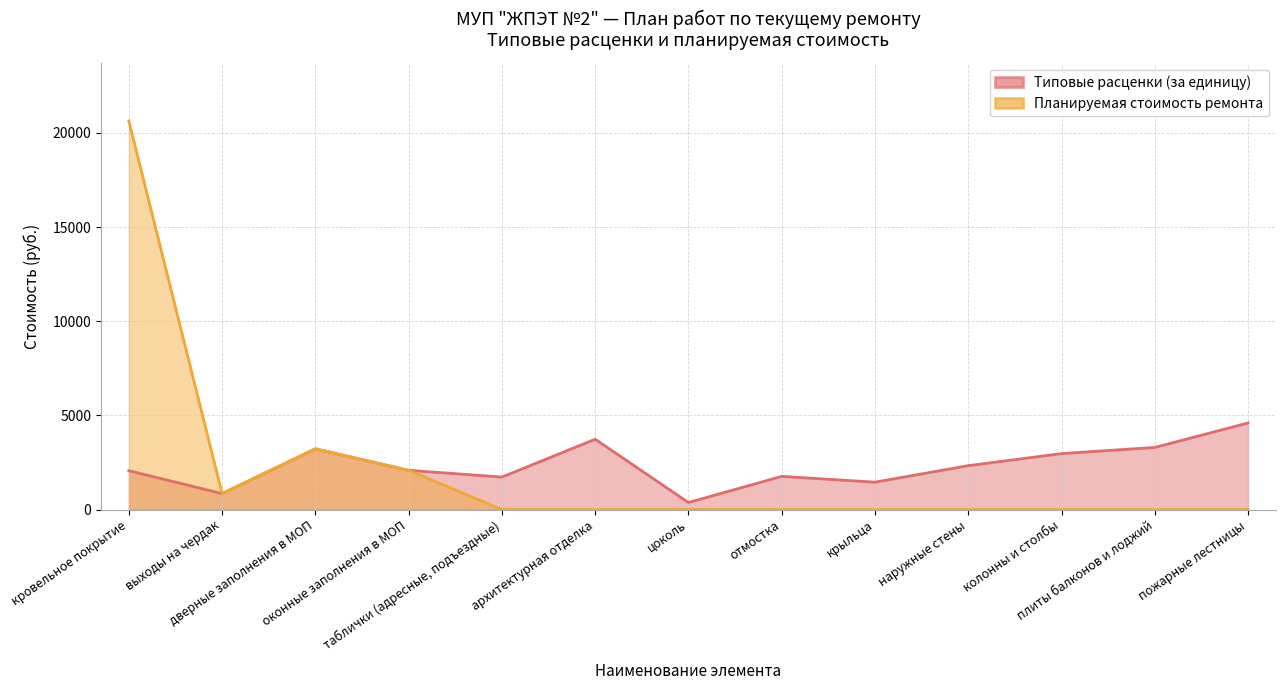

The Планируемая стоимость ремонта series shows -6723.4 at плиты балконов и лоджий. True or false?

False